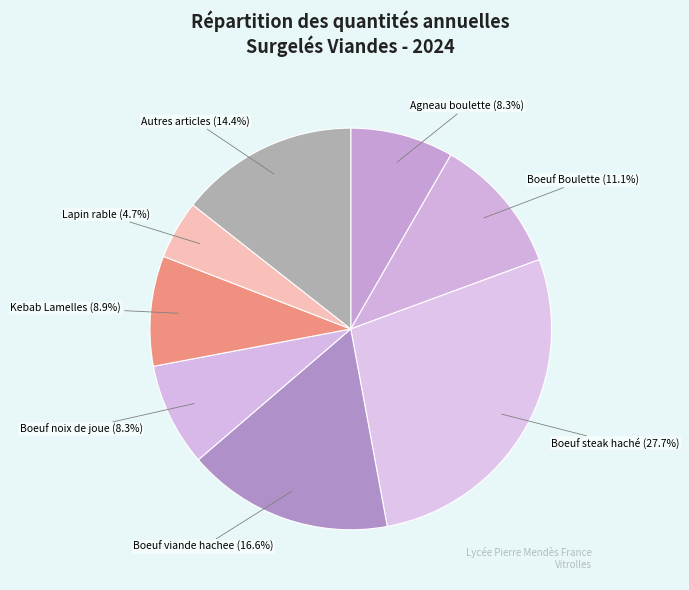

Which slice is the largest?

Boeuf steak haché